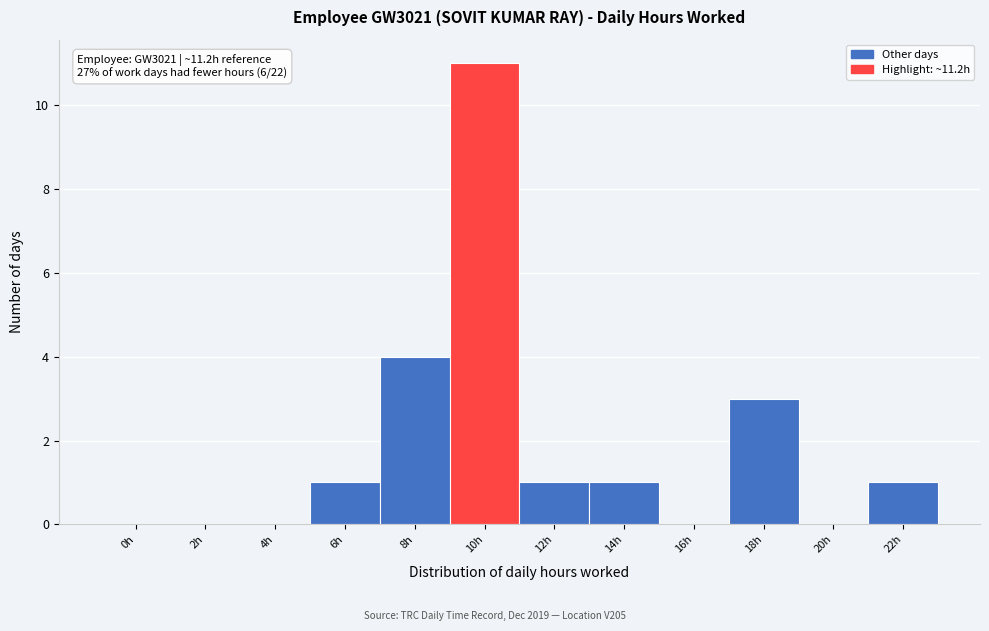

Reading left to right, what are all the values shown in this chart?

0h=0	2h=0	4h=0	6h=1	8h=4	10h=11	12h=1	14h=1	16h=0	18h=3	20h=0	22h=1